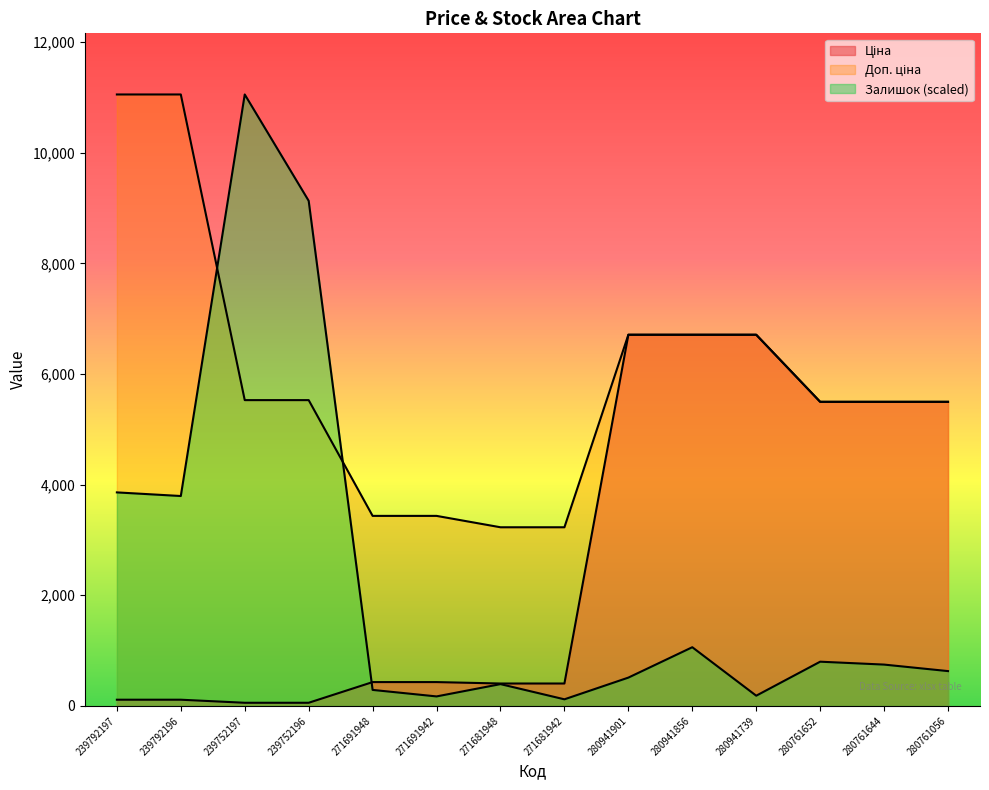

Which series has the largest total across all categories?

Доп. ціна